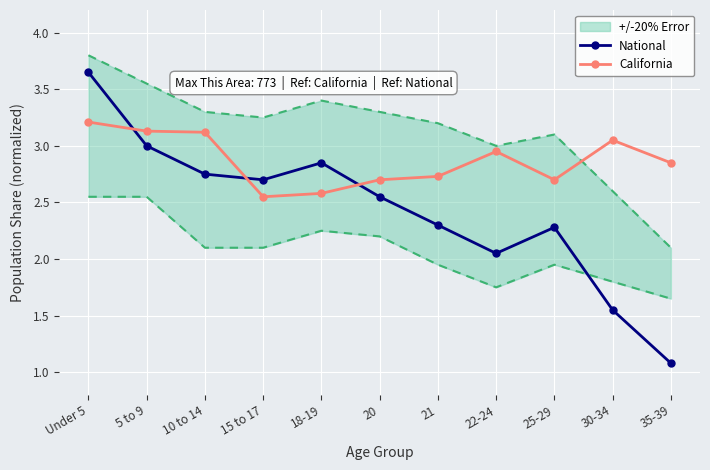

The National series shows 1.3 at 5 to 9. True or false?

False